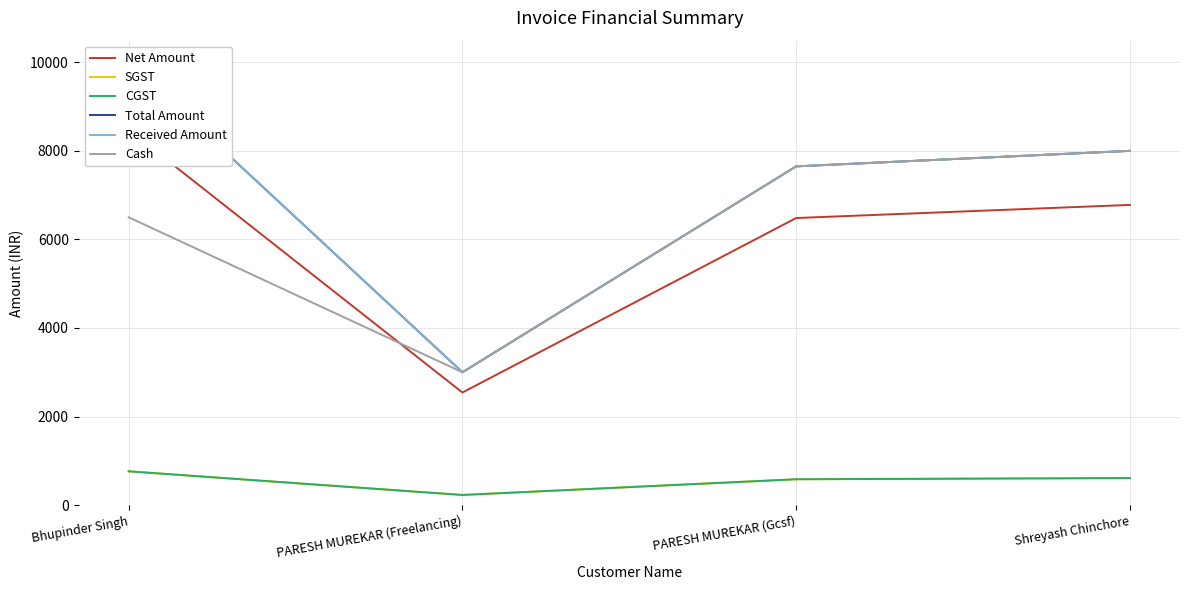

What is the sum of the Net Amount values at PARESH MUREKAR (Gcsf) and PARESH MUREKAR (Freelancing)?

9025.4